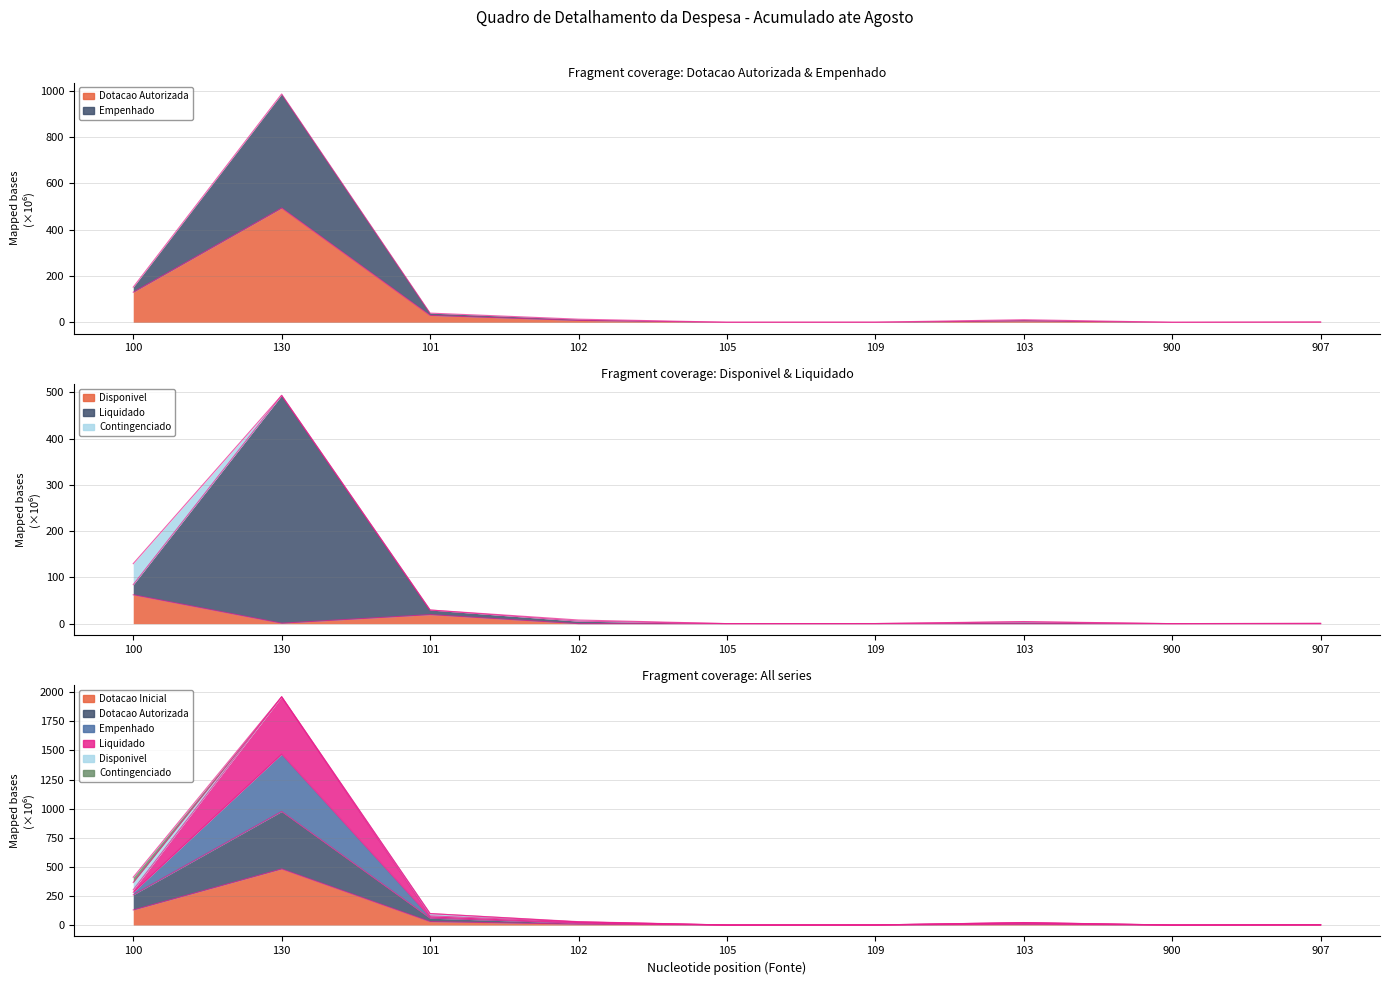

What is the label of the 4th point from the left?

102